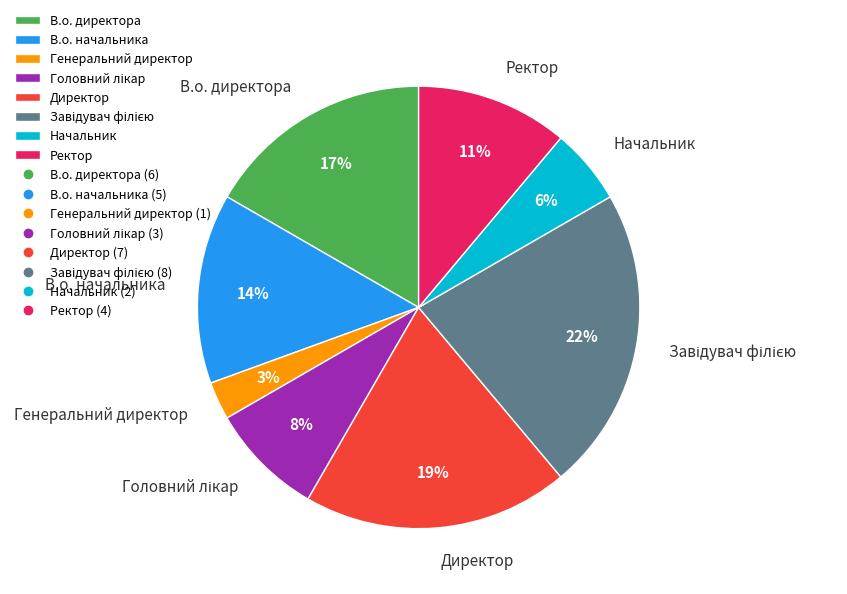

To the nearest percent, what is the average slice percentage?

12%